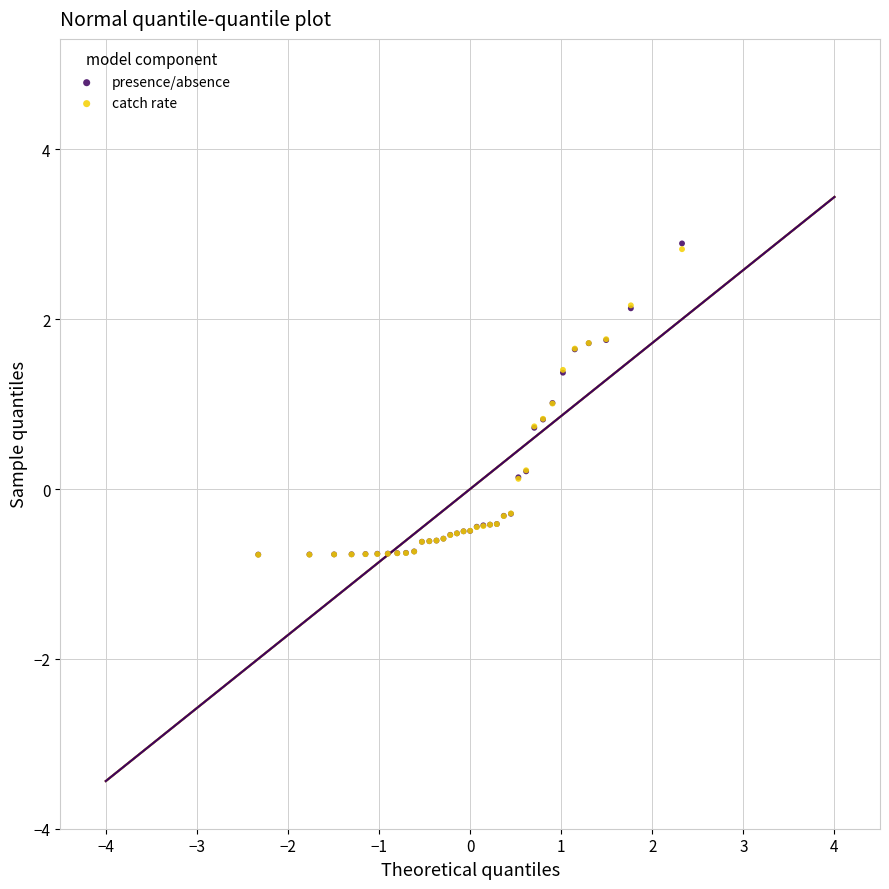

What are all the series names shown in the legend?

presence/absence, catch rate